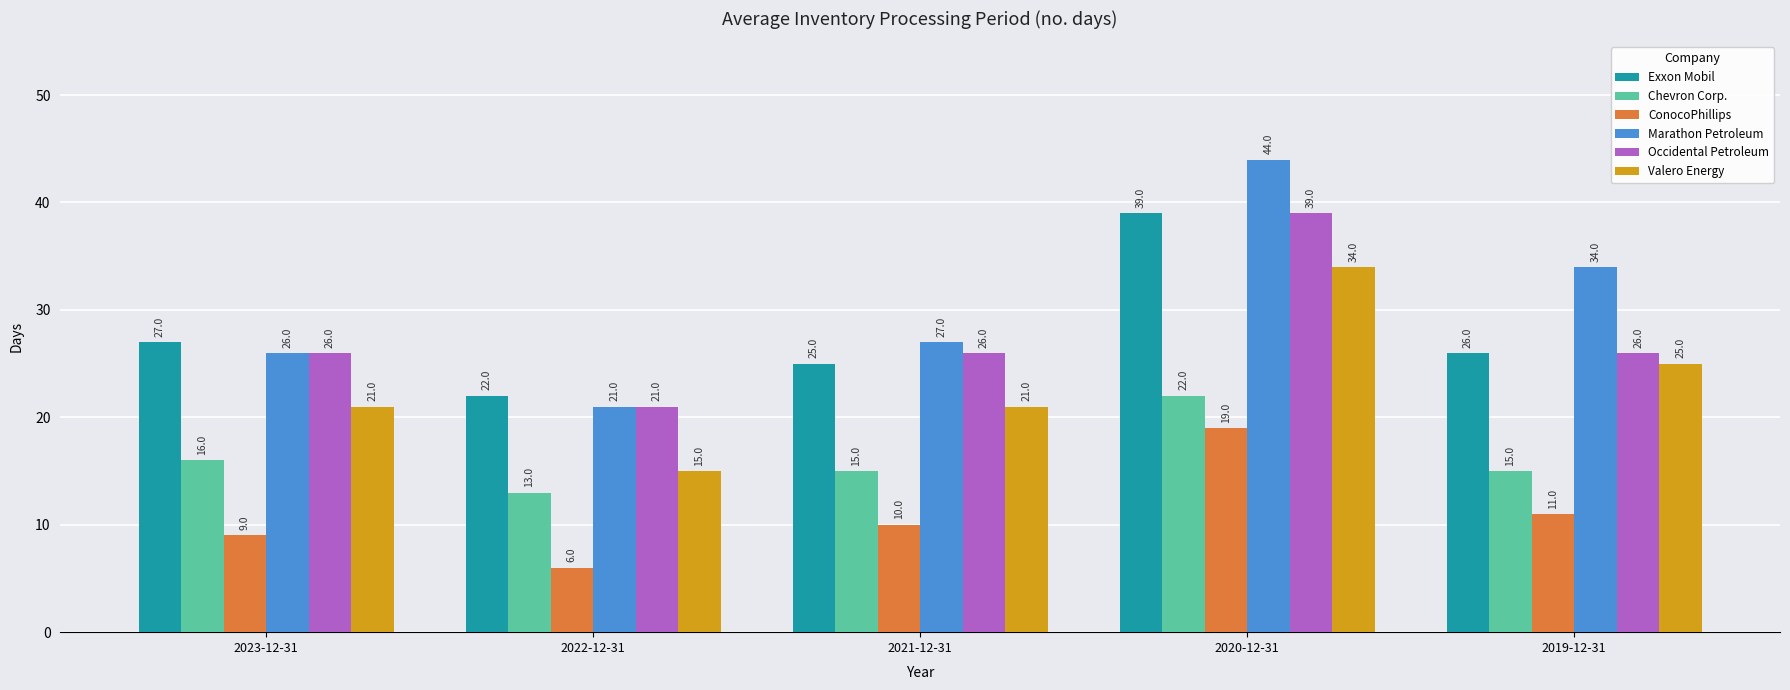

At 2021-12-31, list the series in order from largest to smallest.

Marathon Petroleum, Occidental Petroleum, Exxon Mobil, Valero Energy, Chevron Corp., ConocoPhillips